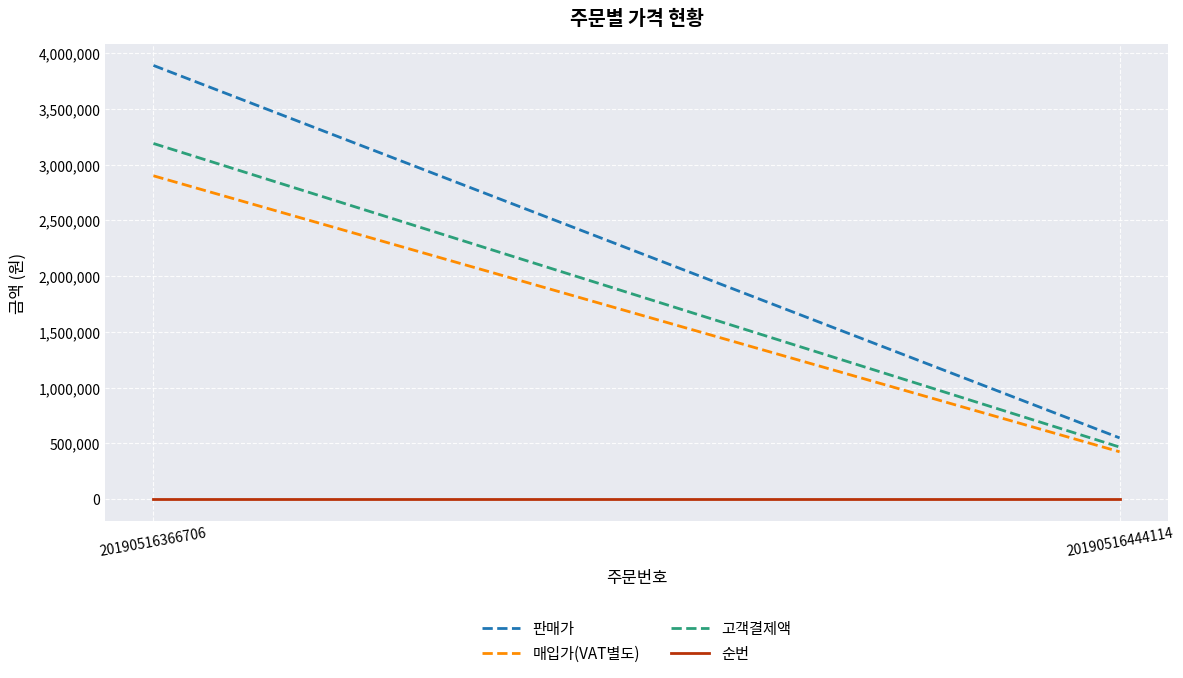

What is the value of the 판매가 point at the 2nd from the left?

548100